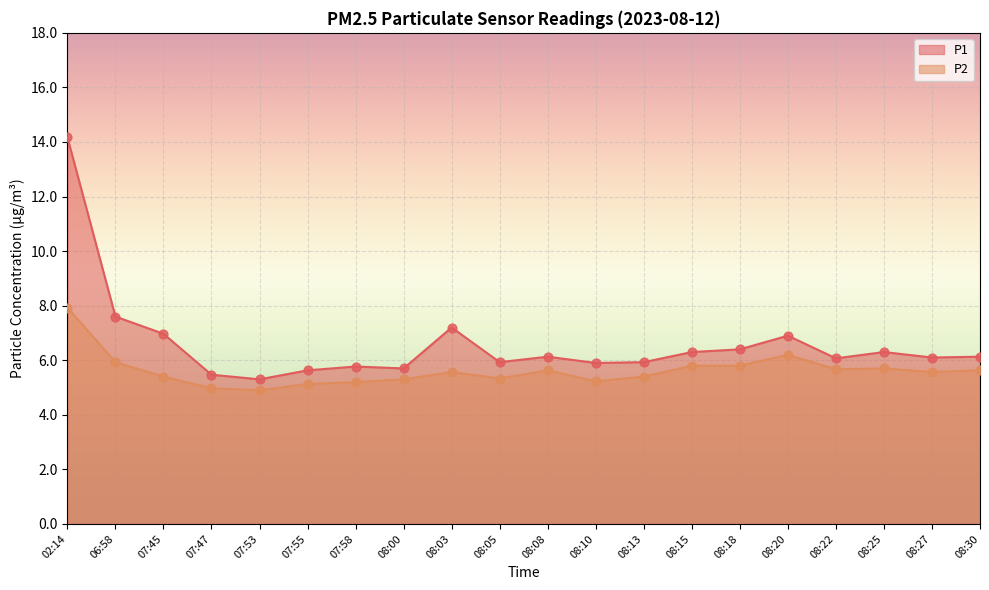

Which series contains the lowest Y value?

P2